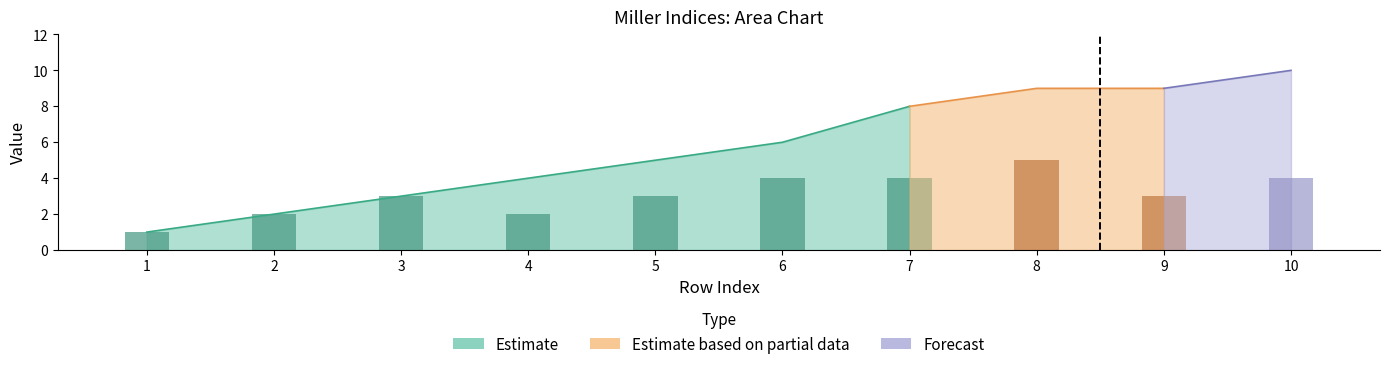

Are the bars grouped side by side (vs. stacked)?

Yes